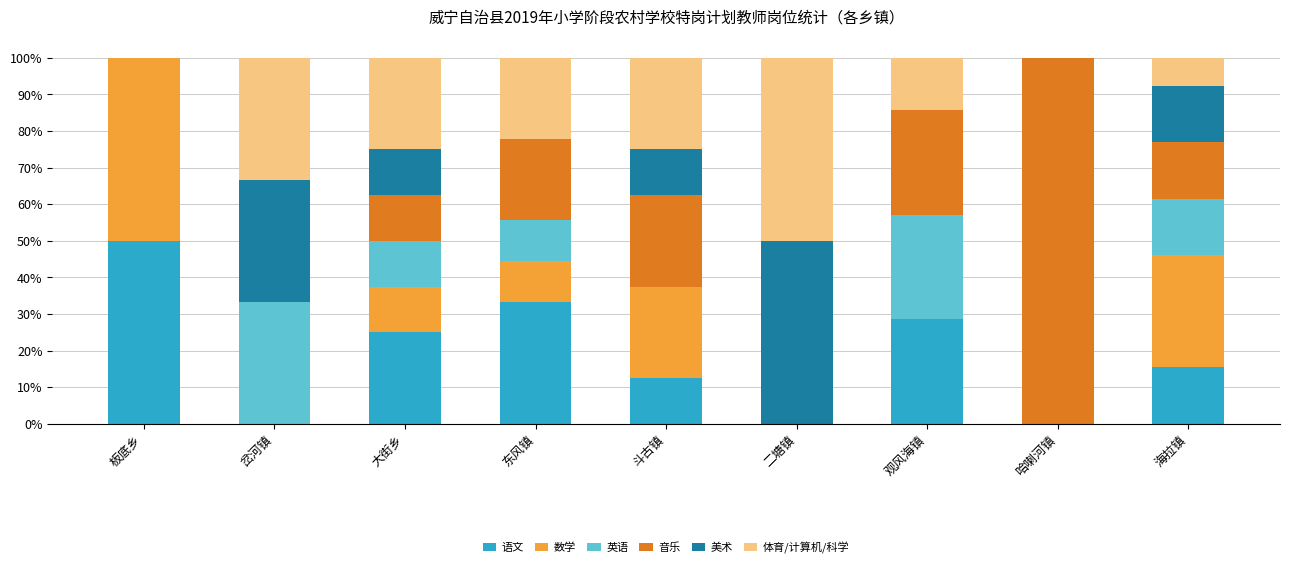

What is the difference between the 语文 values at 东风镇 and 观风海镇?

4.8